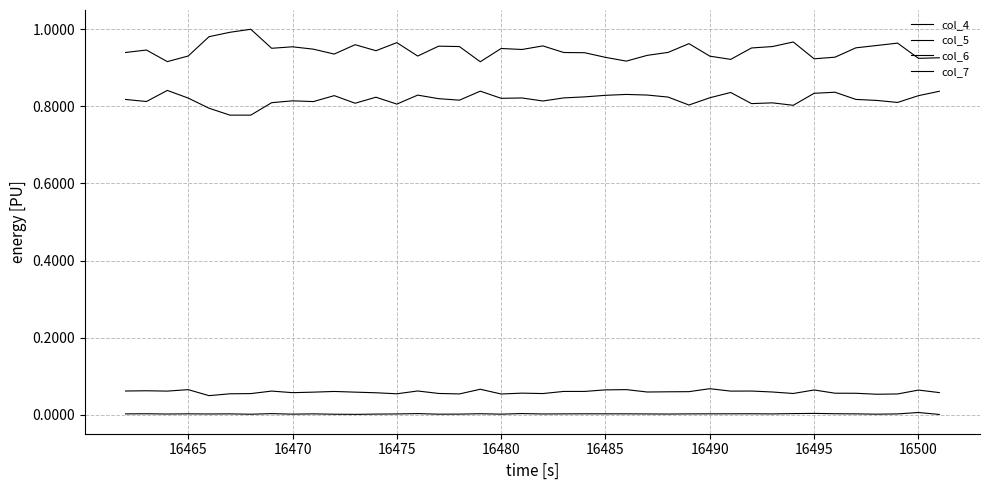

What is the difference between the second highest and second lowest values in the col_4 series?

0.1